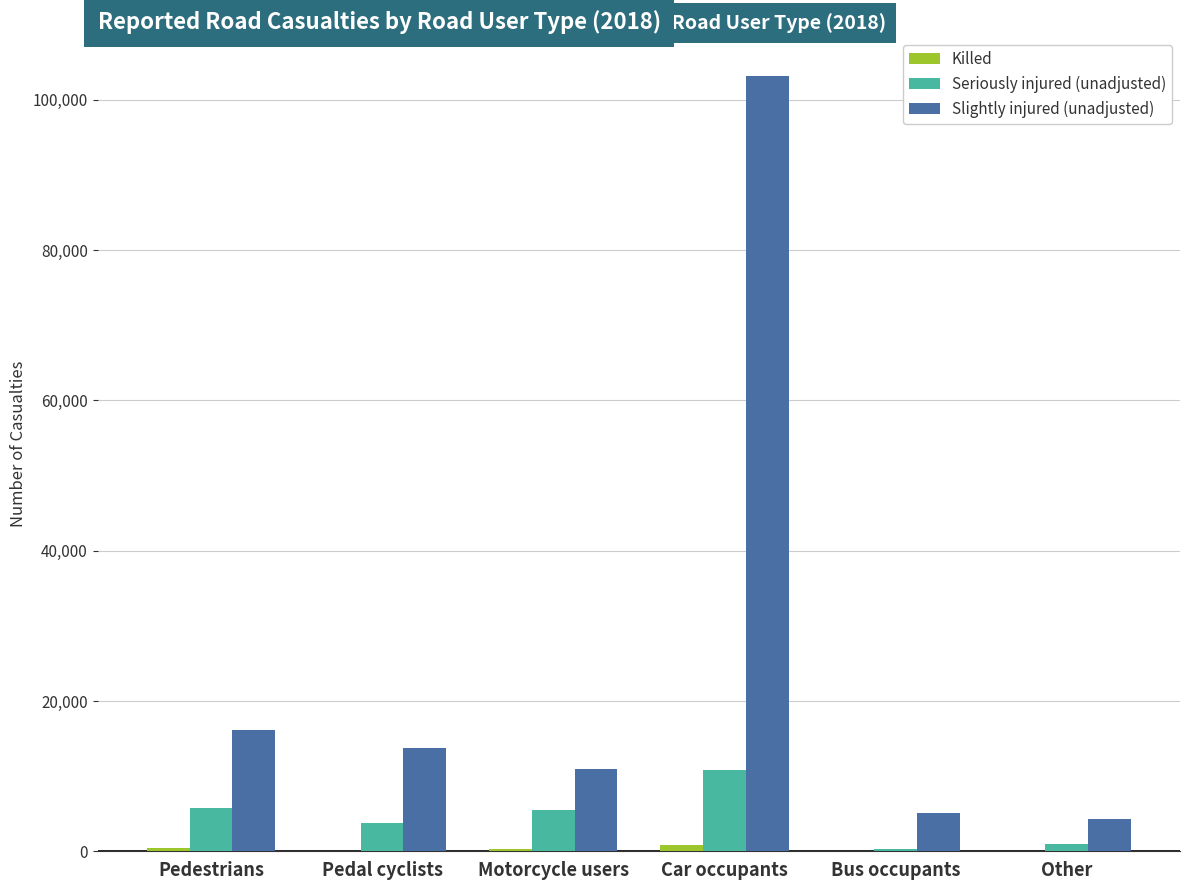

True or false: Slightly injured (unadjusted) has a value of 18038 at Motorcycle users.

False